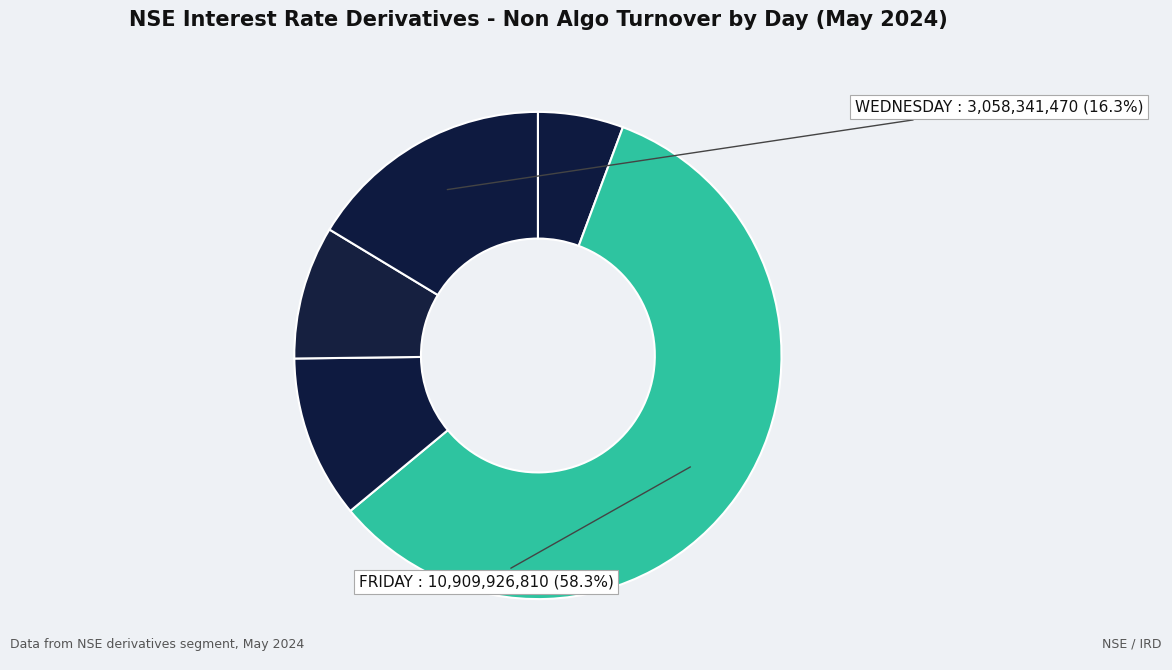

Count the number of slices in the pie.

5